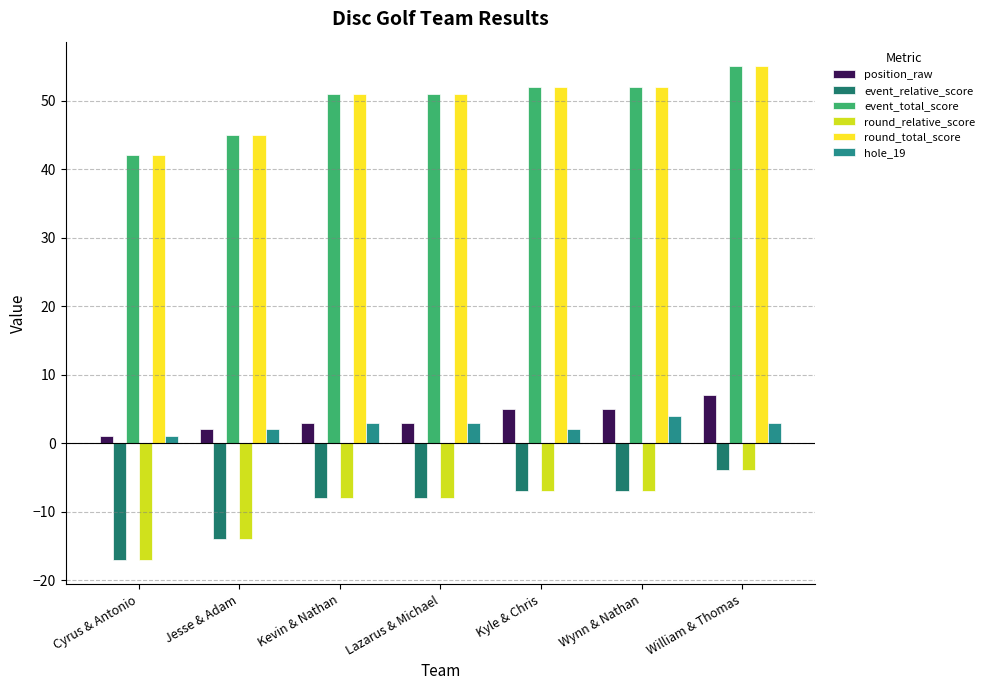

What is the greatest value displayed?

55